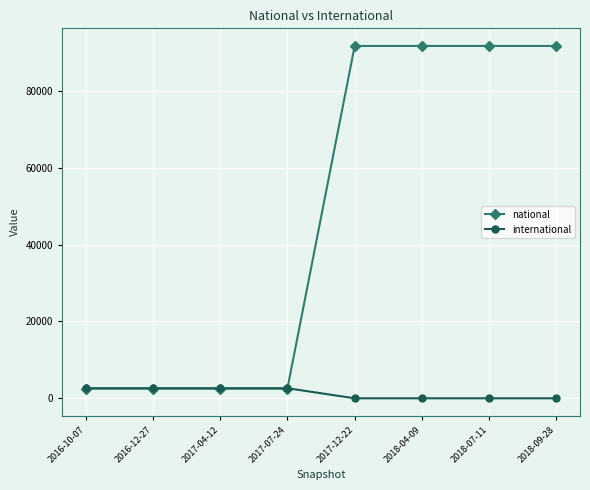

What is the sum of the international values at 2018-09-28 and 2017-04-12?

2622